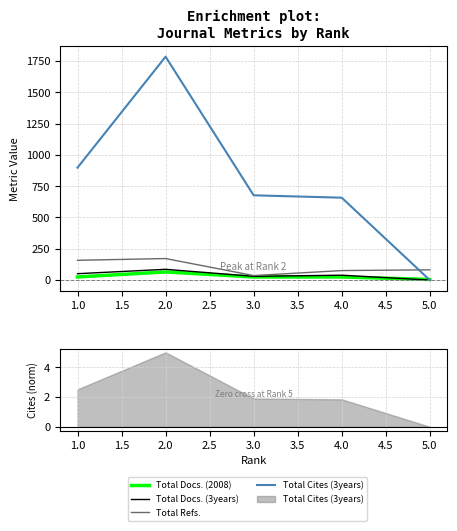

Is this an area chart (filled region under the line)?

No